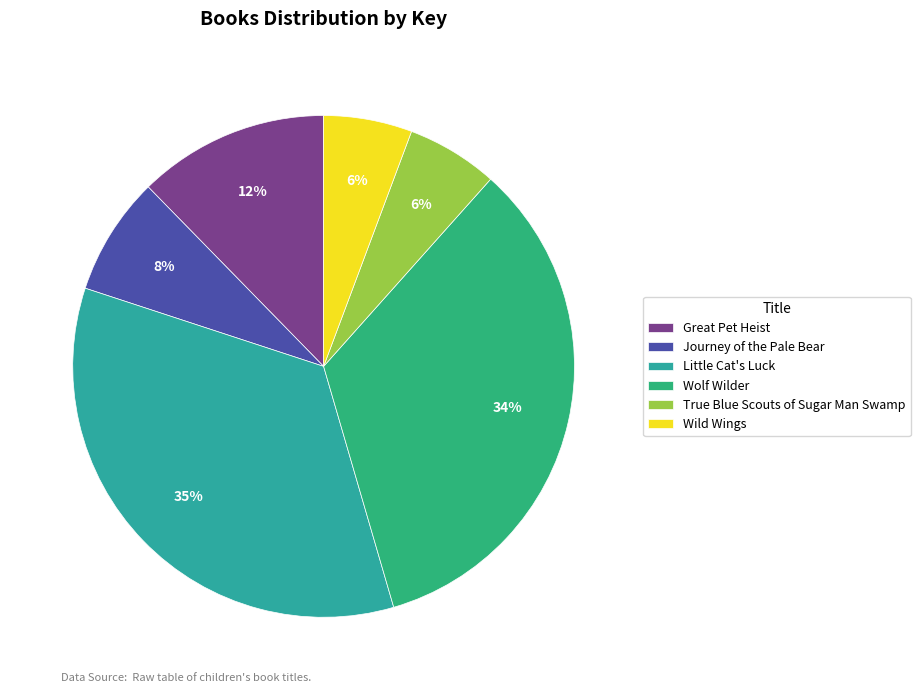

Does any single category account for the majority?

No